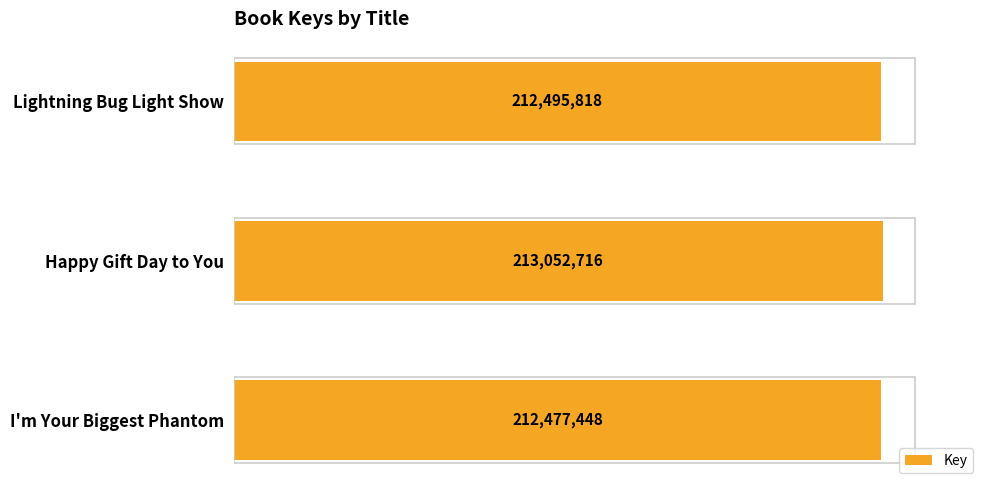

Reading bottom to top, list all the values displayed in this chart.

212477448	213052716	212495818